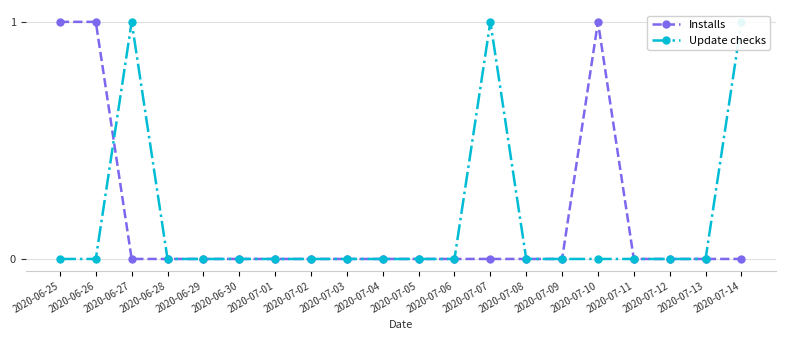

How many positive values does the Installs series have?

3